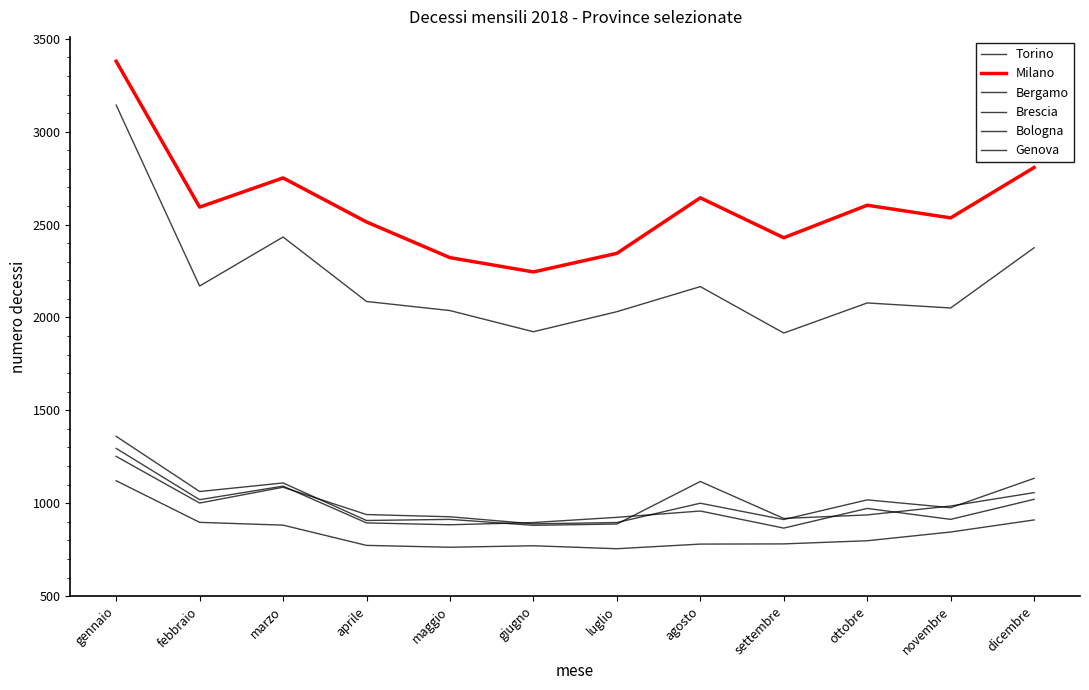

How many data points in Milano are above 2594?

5